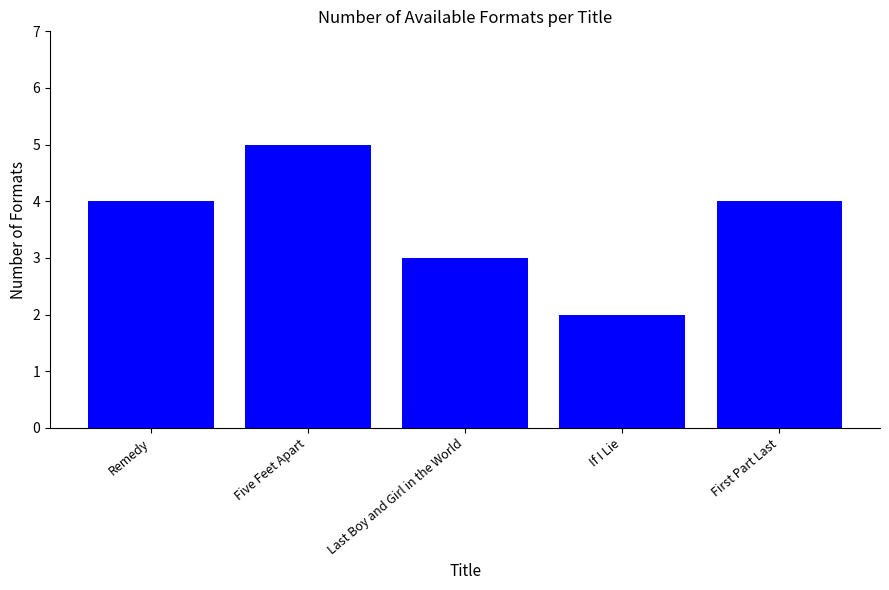

What is the greatest value displayed?

5